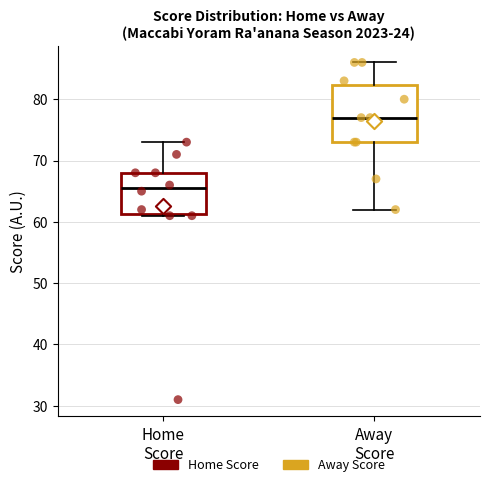

Which box is the tallest, from its lower edge to its upper edge?

Away Score